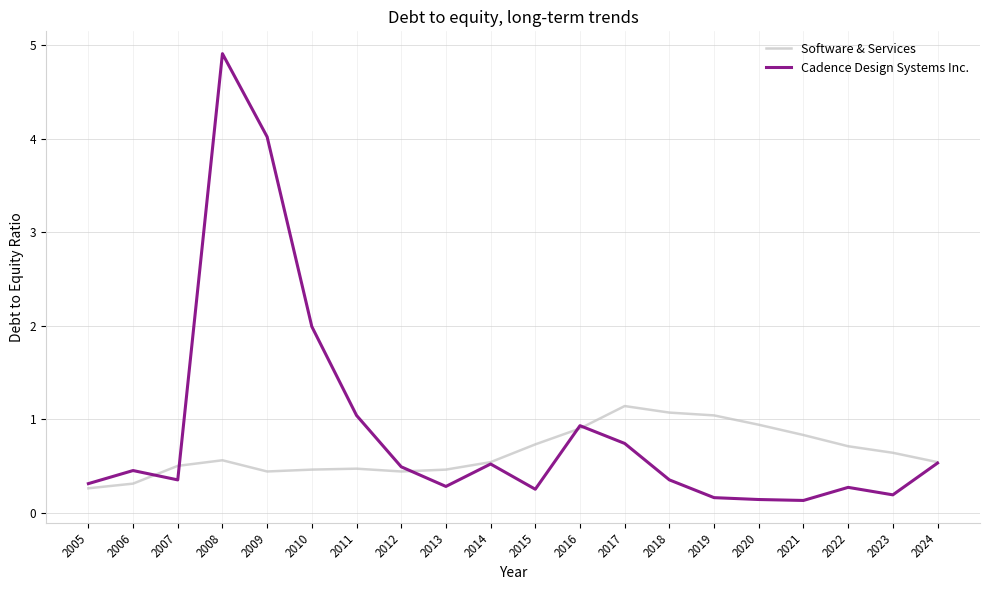

At 2020, list the series in order from largest to smallest.

Software & Services, Cadence Design Systems Inc.